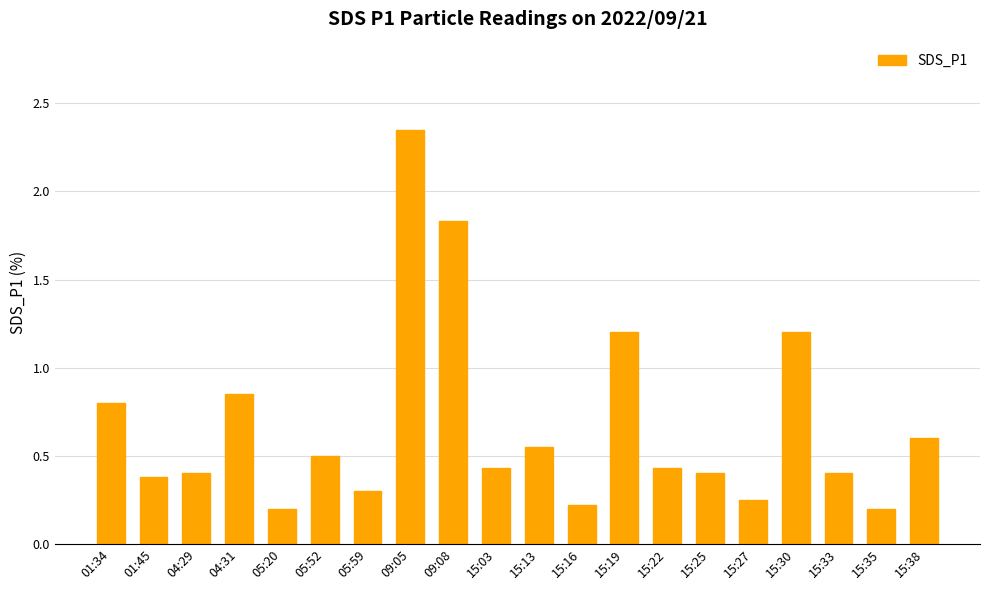

Which category has the highest value across all series?

09:05